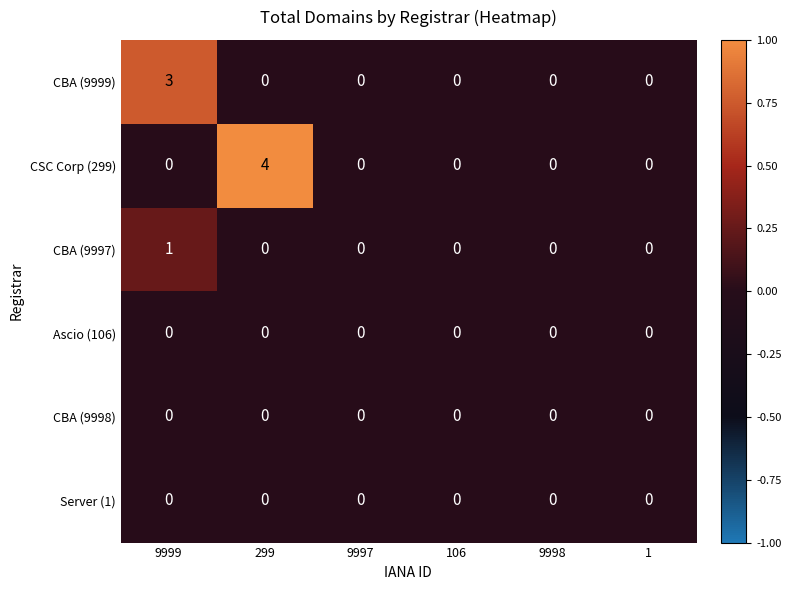

Which category has the highest value across all series?

299